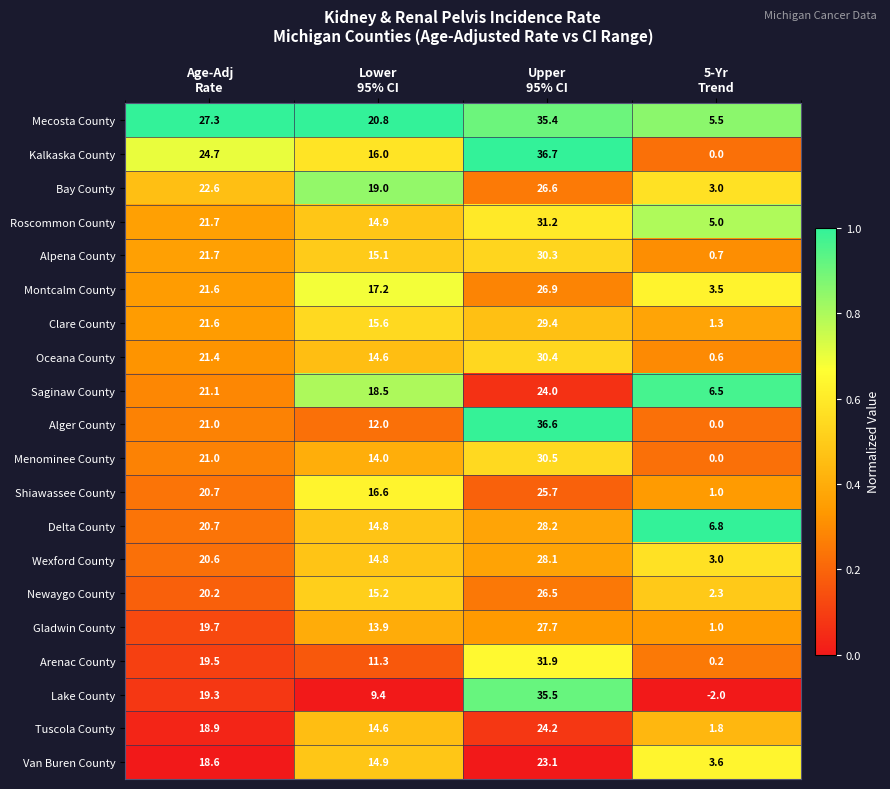

What is the difference between the highest and lowest values at Upper
95% CI?

13.6